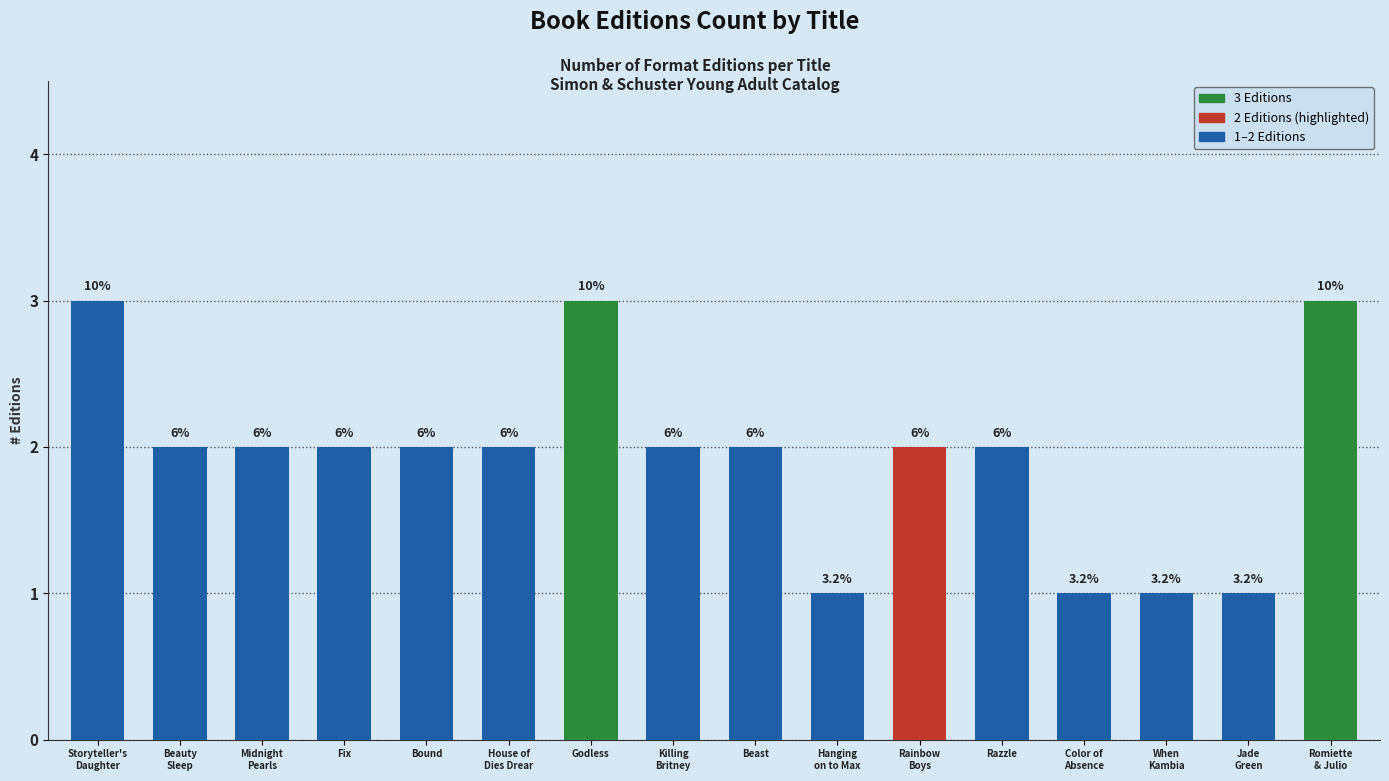

Does the chart contain any negative values?

No